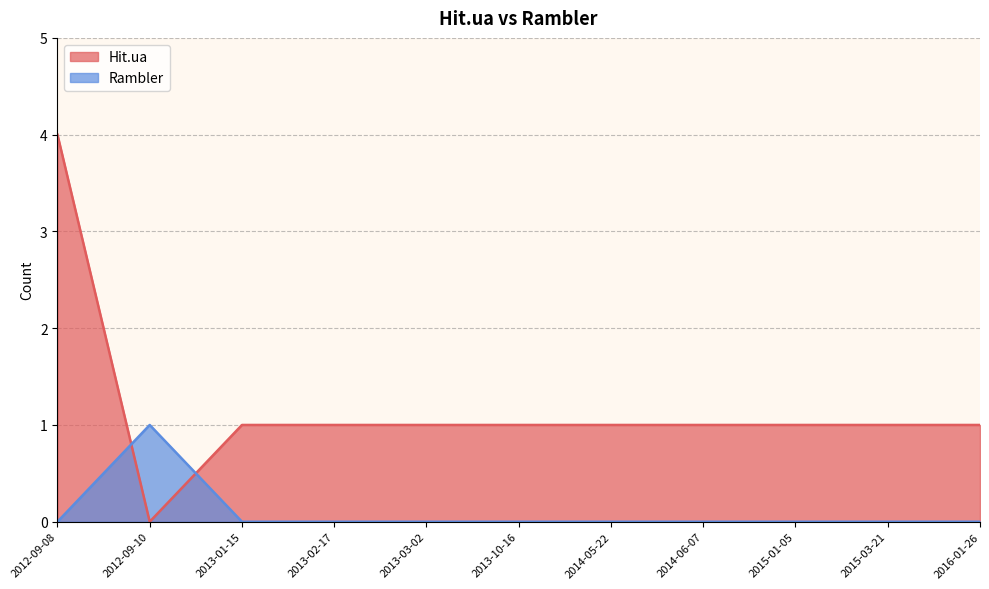

Reading left to right, transcribe all the data shown in this chart.

Hit.ua: 2016-01-26=1	2015-03-21=1	2015-01-05=1	2014-06-07=1	2014-05-22=1	2013-10-16=1	2013-03-02=1	2013-02-17=1	2013-01-15=1	2012-09-10=0	2012-09-08=4
Rambler: 2016-01-26=0	2015-03-21=0	2015-01-05=0	2014-06-07=0	2014-05-22=0	2013-10-16=0	2013-03-02=0	2013-02-17=0	2013-01-15=0	2012-09-10=1	2012-09-08=0